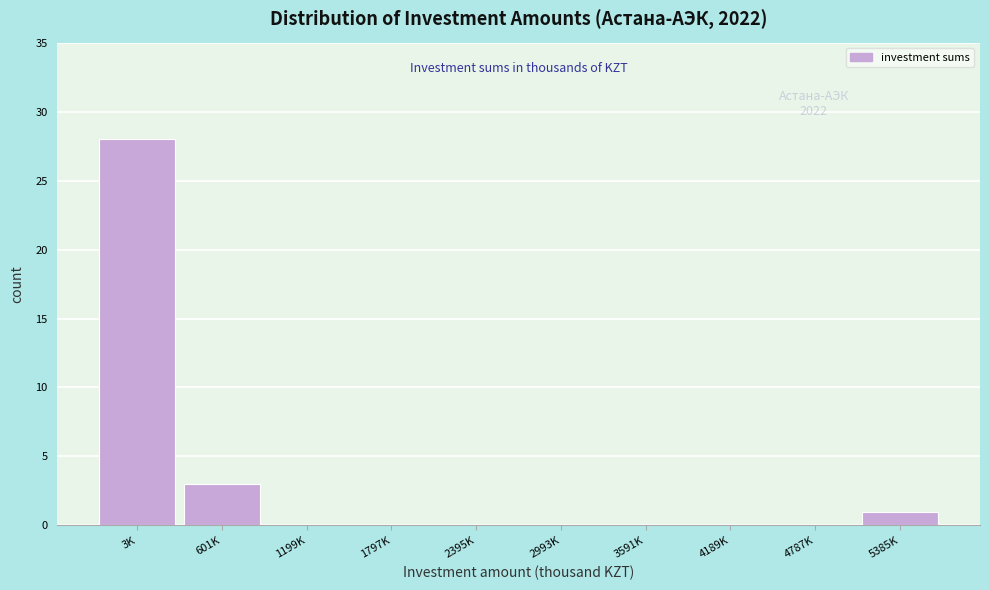

Reading right to left, list all the values displayed in this chart.

5385K=1	4787K=0	4189K=0	3591K=0	2993K=0	2395K=0	1797K=0	1199K=0	601K=3	3K=28